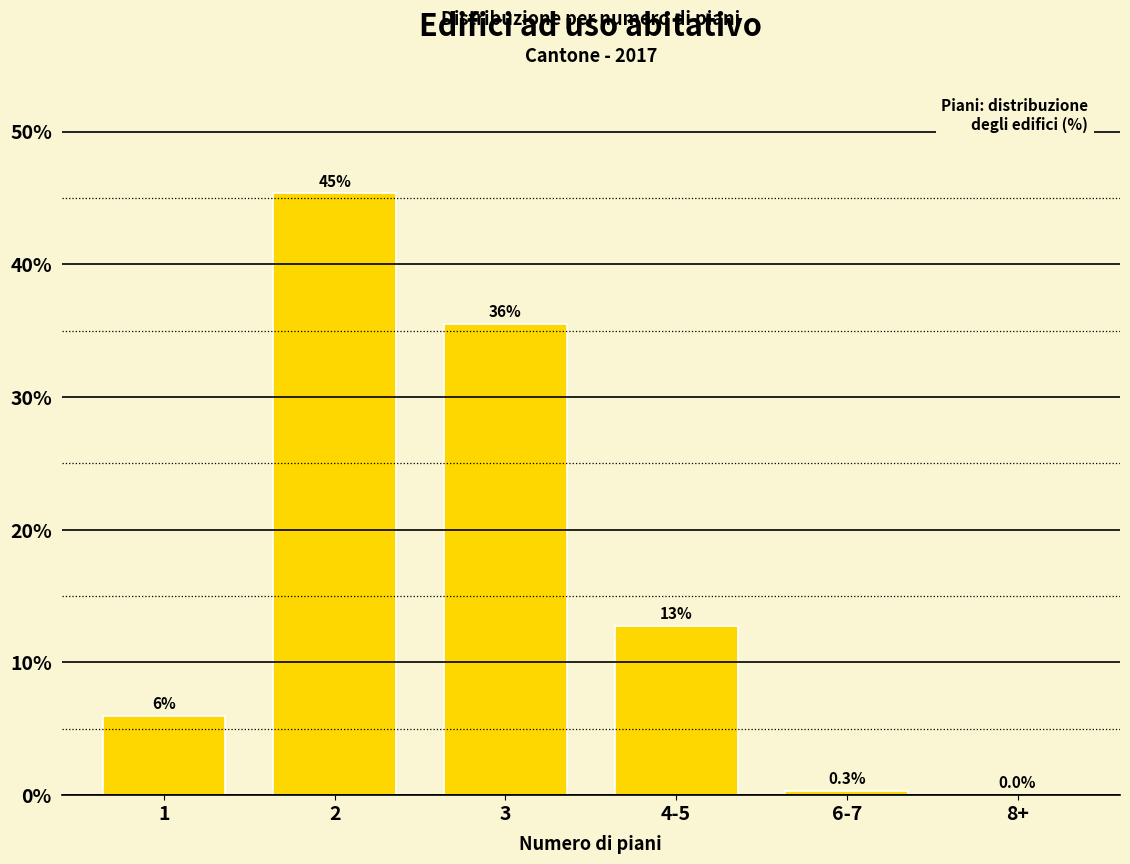

At which label is the value closest to 22?

4-5